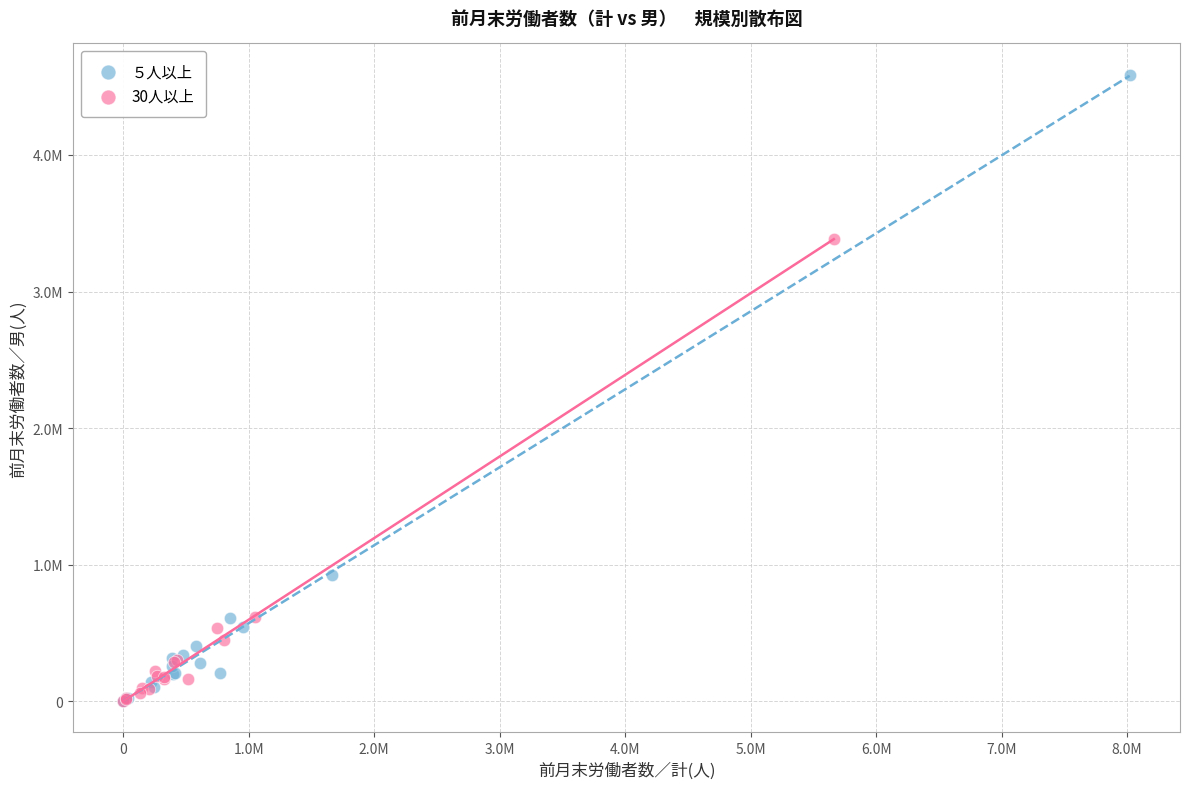

What are all the series names shown in the legend?

５人以上, 30人以上